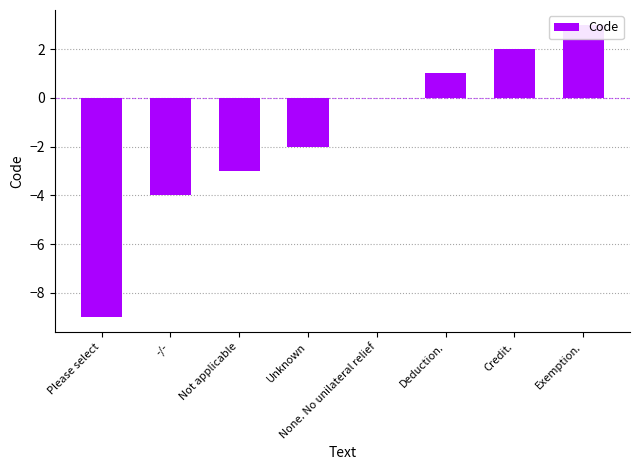

Reading right to left, list all the values displayed in this chart.

Exemption.=3	Credit.=2	Deduction.=1	None. No unilateral relief=0	Unknown=-2	Not applicable=-3	-/-=-4	Please select=-9